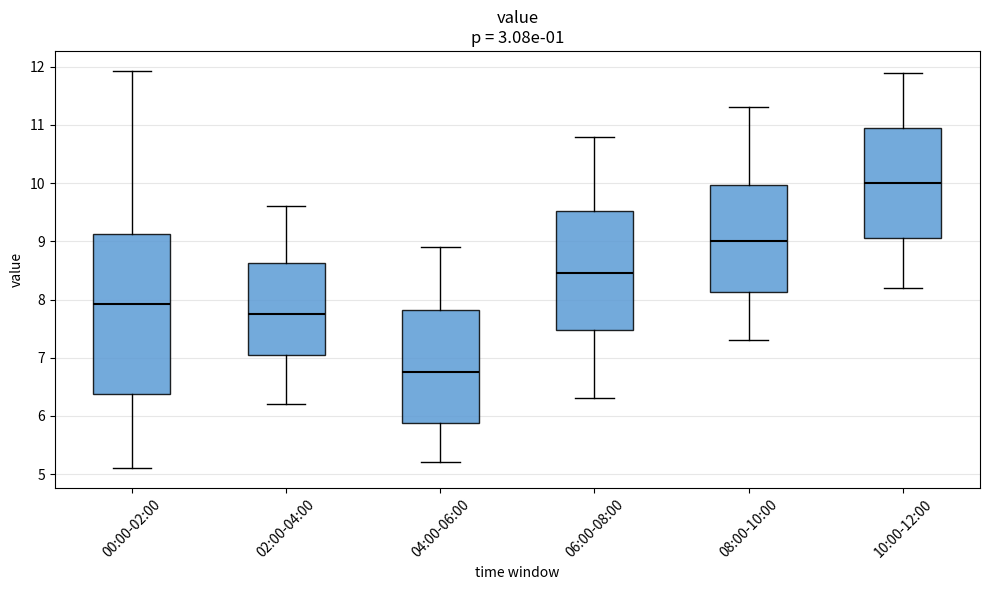

Which box has the lowest median line?

04:00-06:00